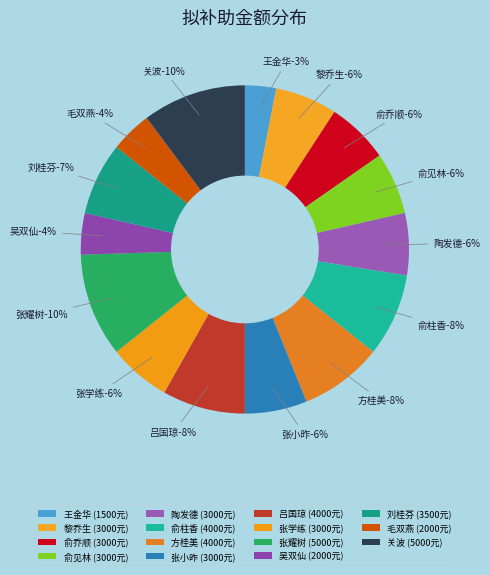

To the nearest percent, what percentage of the pie is 俞乔顺?

6%